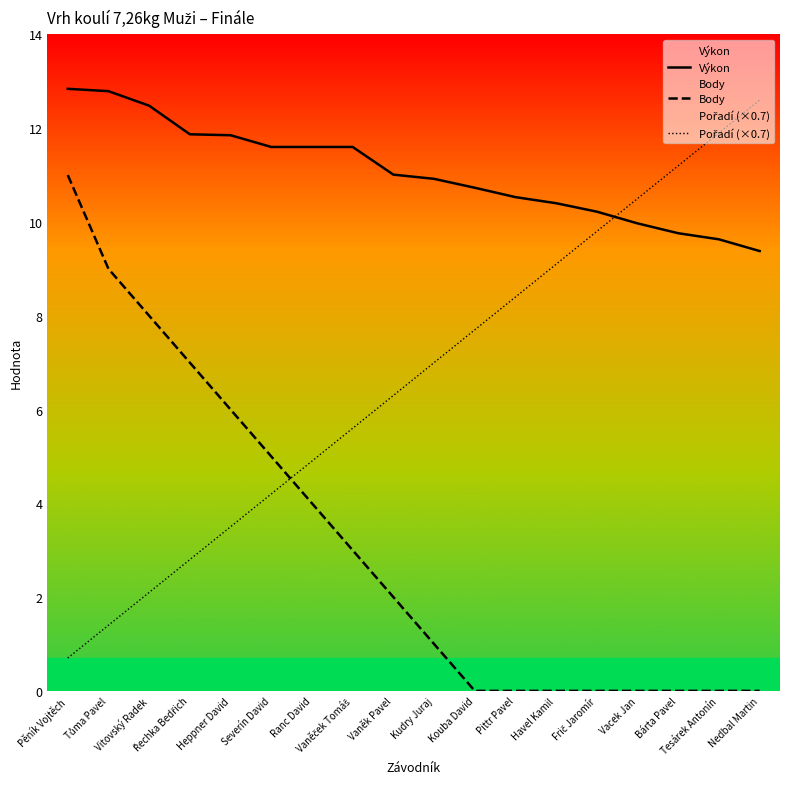

What are all the series names shown in the legend?

Výkon, Body, Pořadí (×0.7)